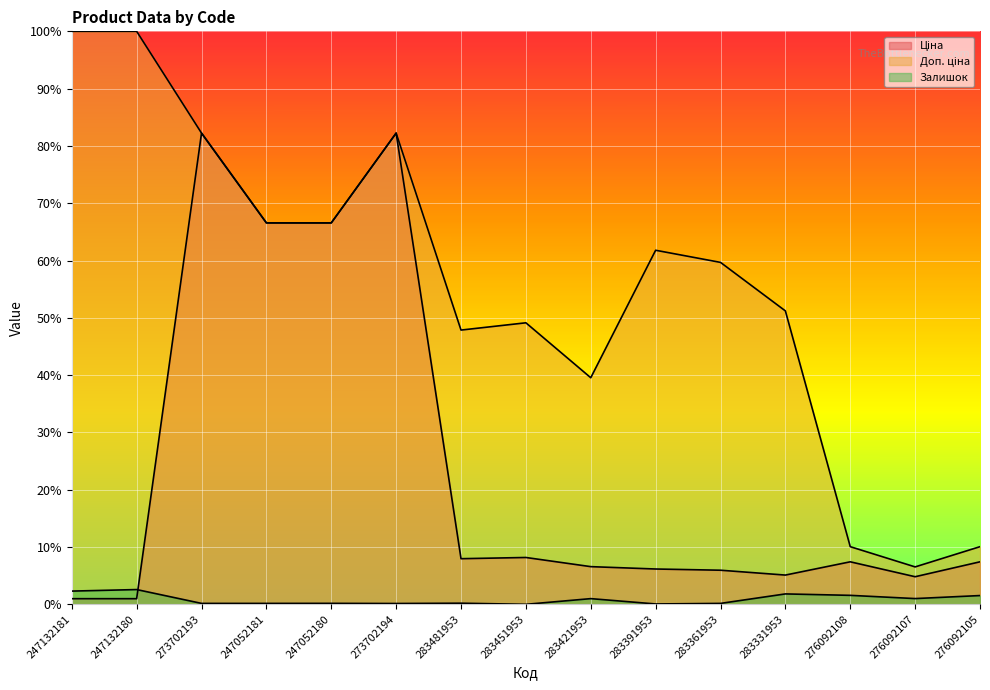

Reading left to right, list all the values displayed in this chart.

Ціна: 1.0	1.0	82.2	66.6	66.6	82.2	8.0	8.2	6.6	6.2	6.0	5.1	7.4	4.8	7.4
Доп. ціна: 100.0	100.0	82.2	66.6	66.6	82.2	47.9	49.1	39.5	61.8	59.7	51.2	10.1	6.5	10.1
Залишок: 2.3	2.6	0.2	0.2	0.2	0.1	0.2	0.0	1.0	0.1	0.2	1.8	1.6	1.0	1.5